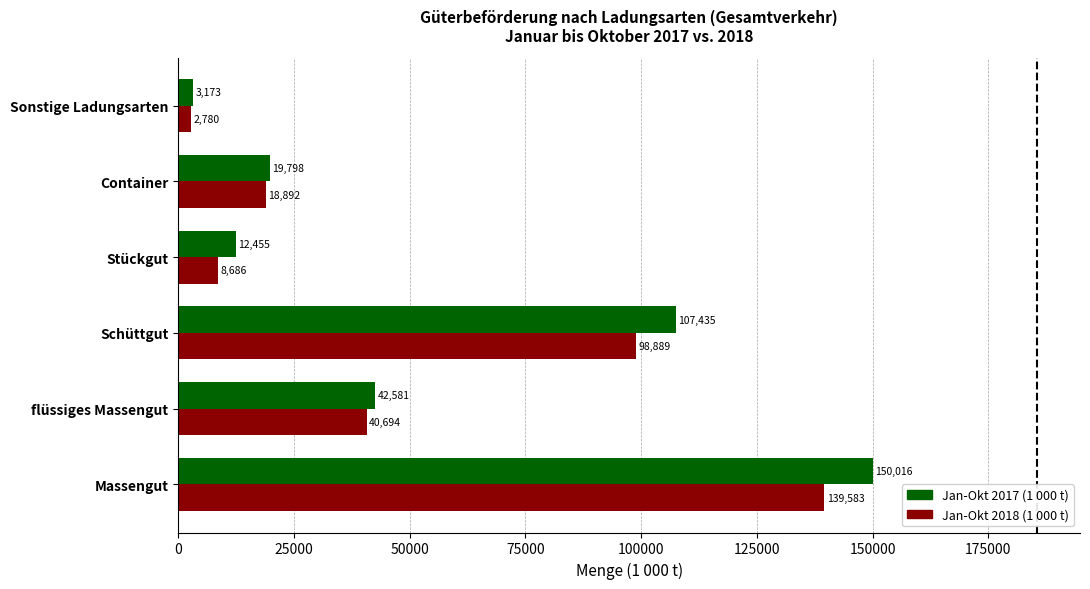

The Jan-Okt 2017 (1 000 t) series shows 107435.1 at Schüttgut. True or false?

True